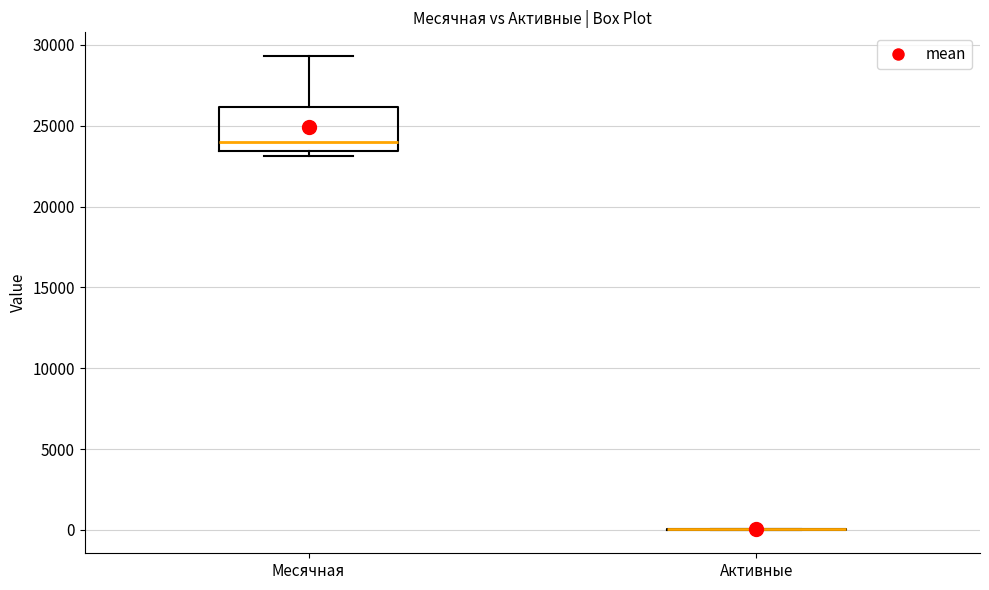

Comparing the boxes themselves (not the whiskers), which one is the tallest?

Месячная